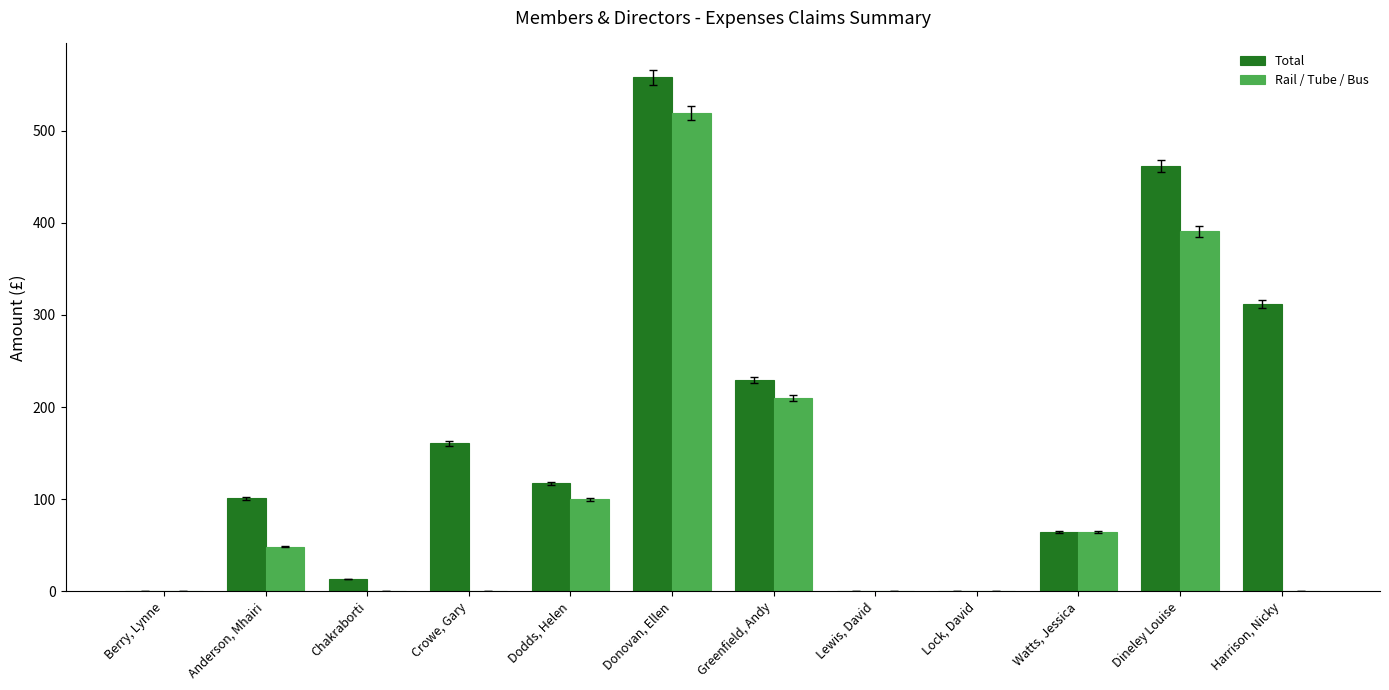

Which category has the highest value across all series?

Donovan, Ellen